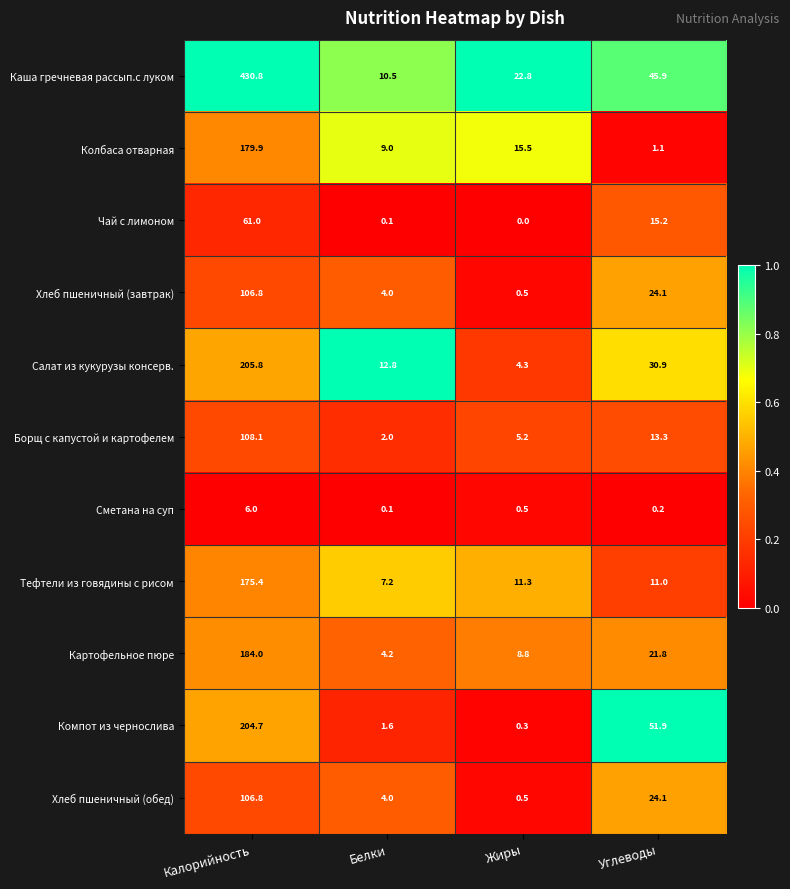

What is the sum of the Хлеб пшеничный (обед) values at Жиры and Белки?

4.5